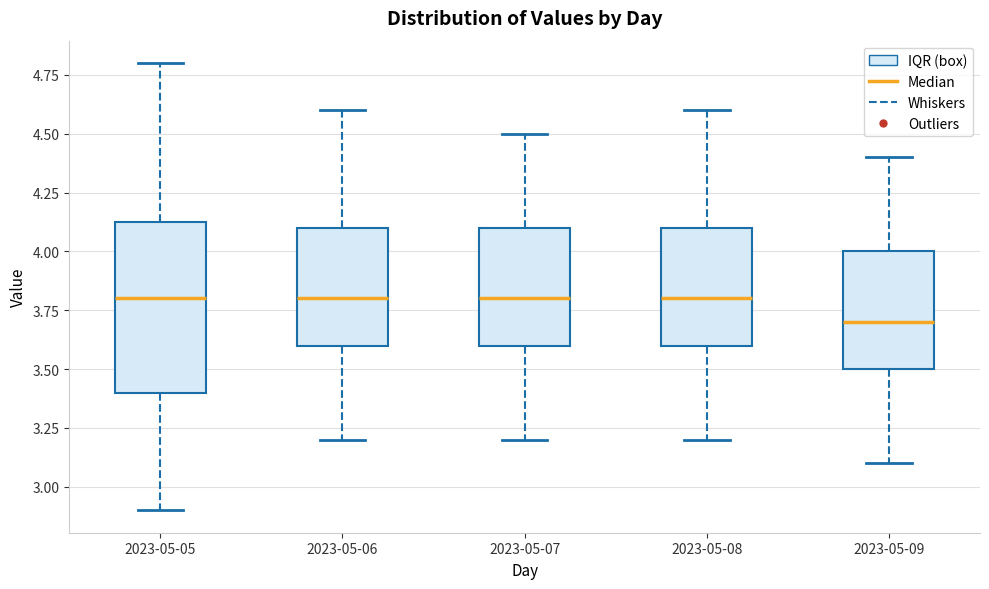

Reading left to right, read every box against the y-axis: the position of its median line, the range the box covers, and the ends of its whiskers. The values are not printed on the chart, so give them approximately, as read against the axis.

2023-05-05: median 3.80, box 3.40 to 4.15, whiskers 2.90 to 4.80
2023-05-06: median 3.80, box 3.60 to 4.10, whiskers 3.20 to 4.60
2023-05-07: median 3.80, box 3.60 to 4.10, whiskers 3.20 to 4.50
2023-05-08: median 3.80, box 3.60 to 4.10, whiskers 3.20 to 4.60
2023-05-09: median 3.70, box 3.50 to 4.00, whiskers 3.10 to 4.40